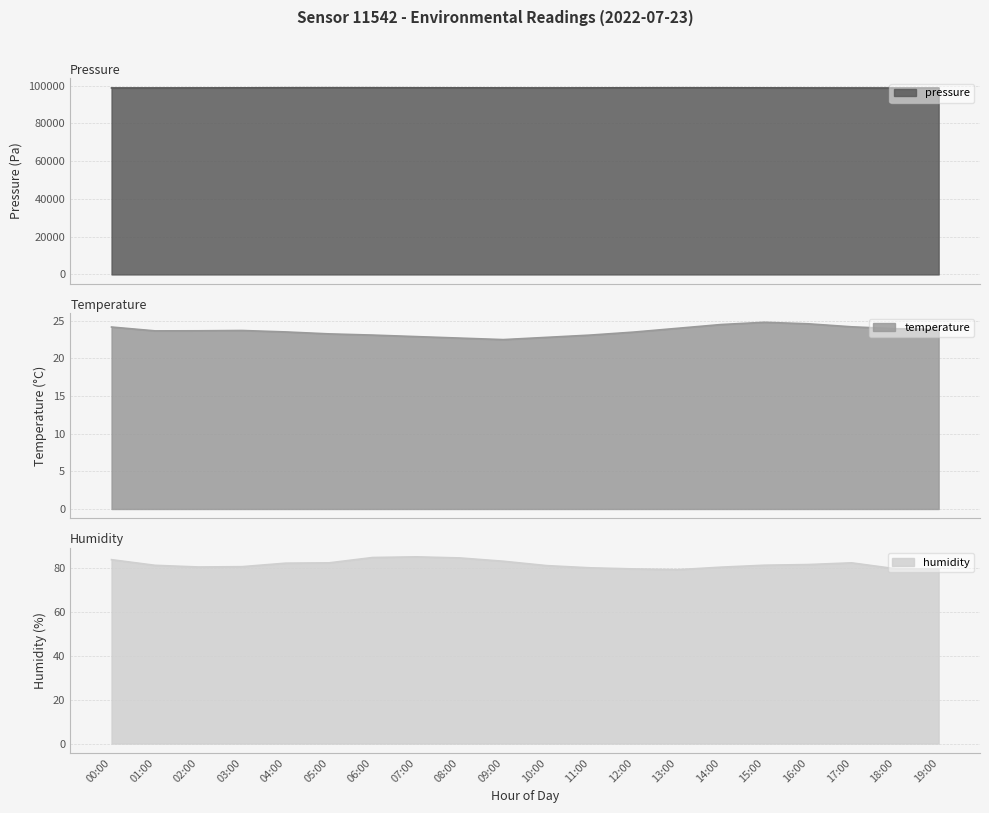

What is the sum of all pressure values?

1976712.6